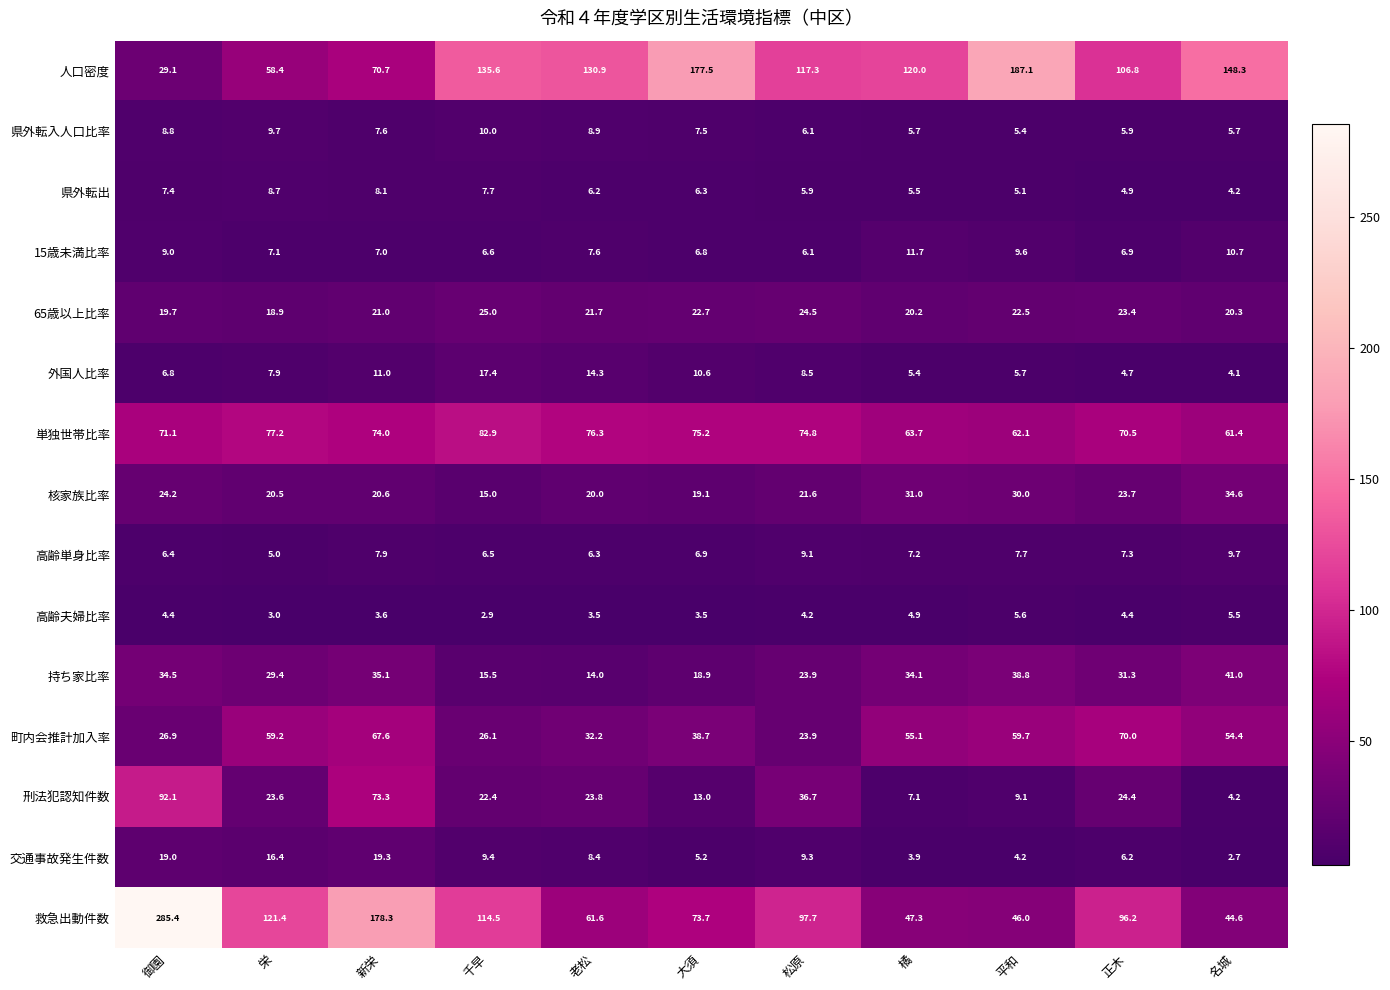

Which series has the largest total across all categories?

人口密度